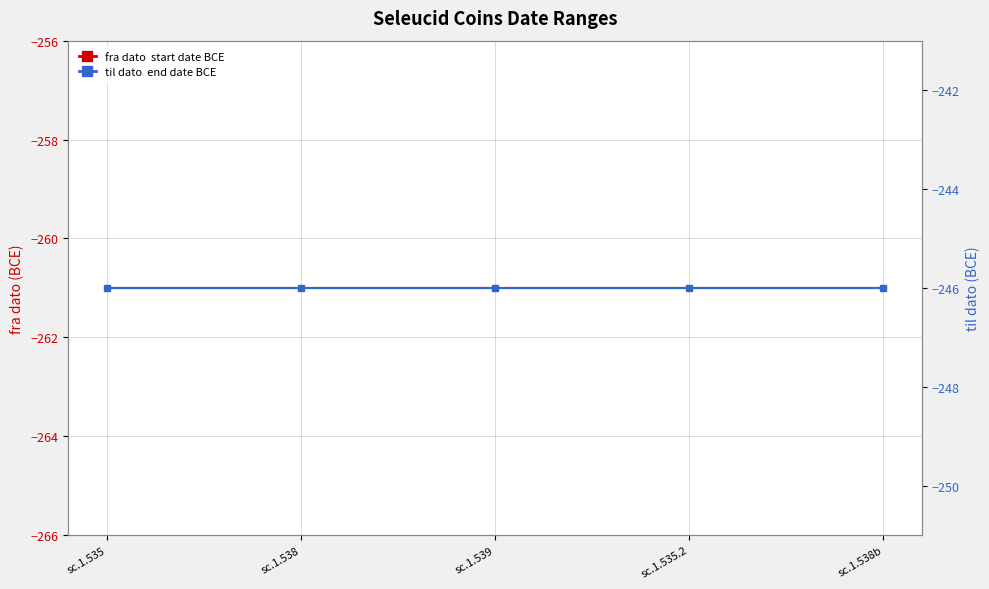

List the labels in order of til dato (end date BCE) value, smallest first.

sc.1.535, sc.1.538, sc.1.539, sc.1.535.2, sc.1.538b